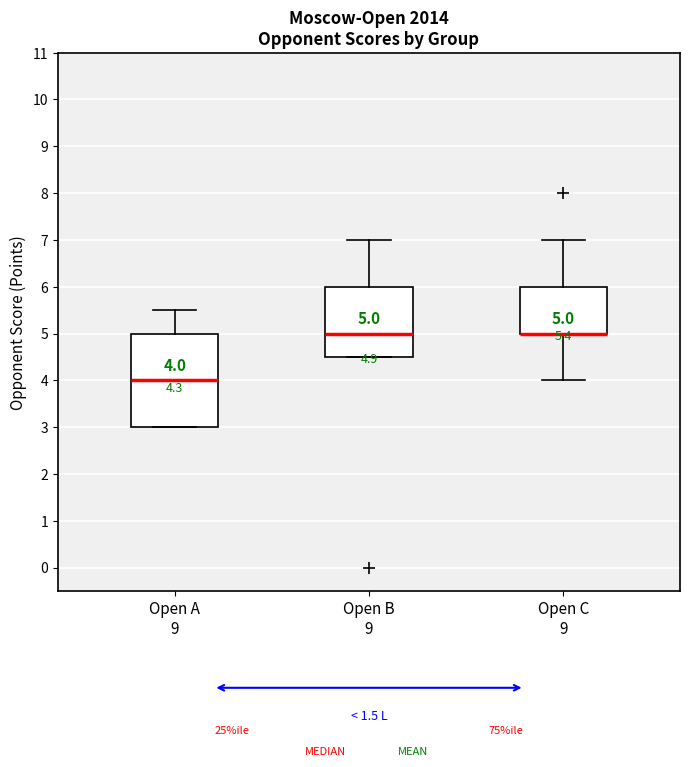

Which box is the tallest, from its lower edge to its upper edge?

Open A 9